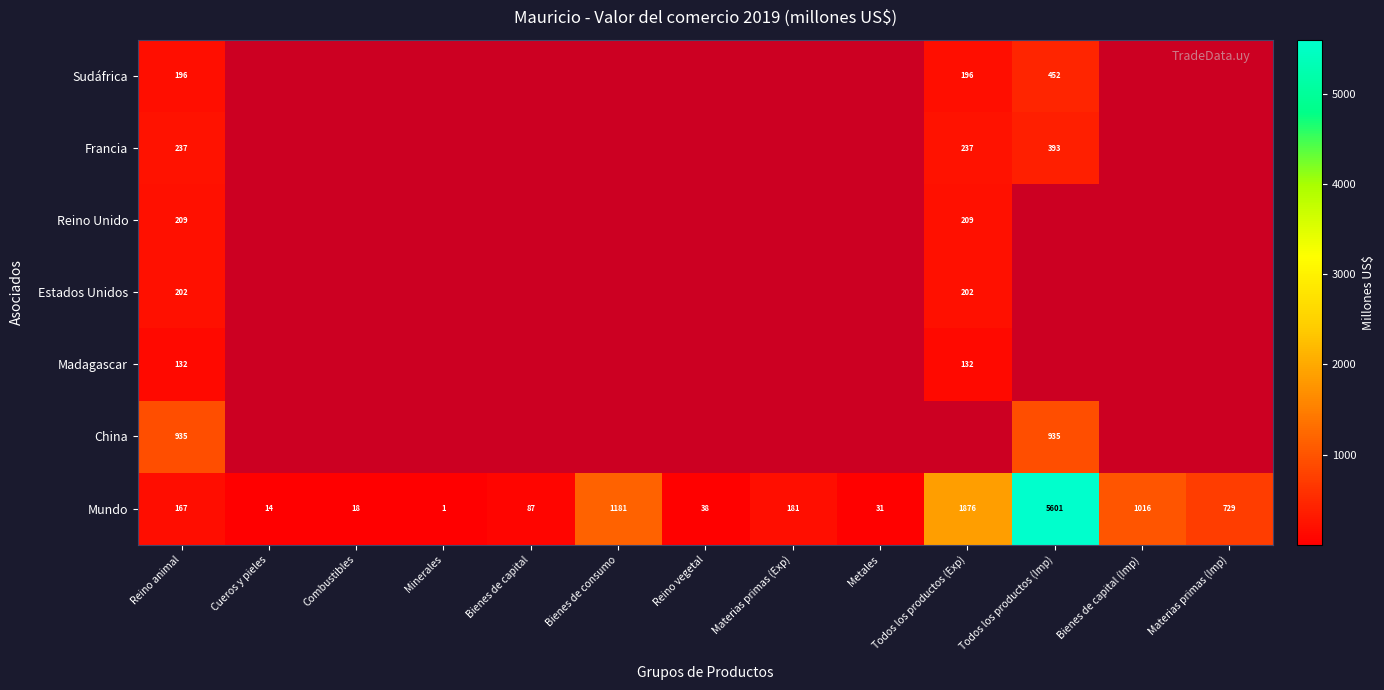

At which category is the sum across all series the highest?

Todos los productos (Imp)